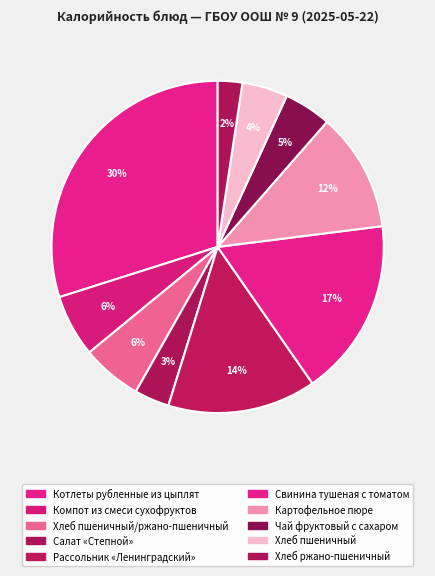

What is the smallest slice in the pie chart?

Хлеб ржано-пшеничный